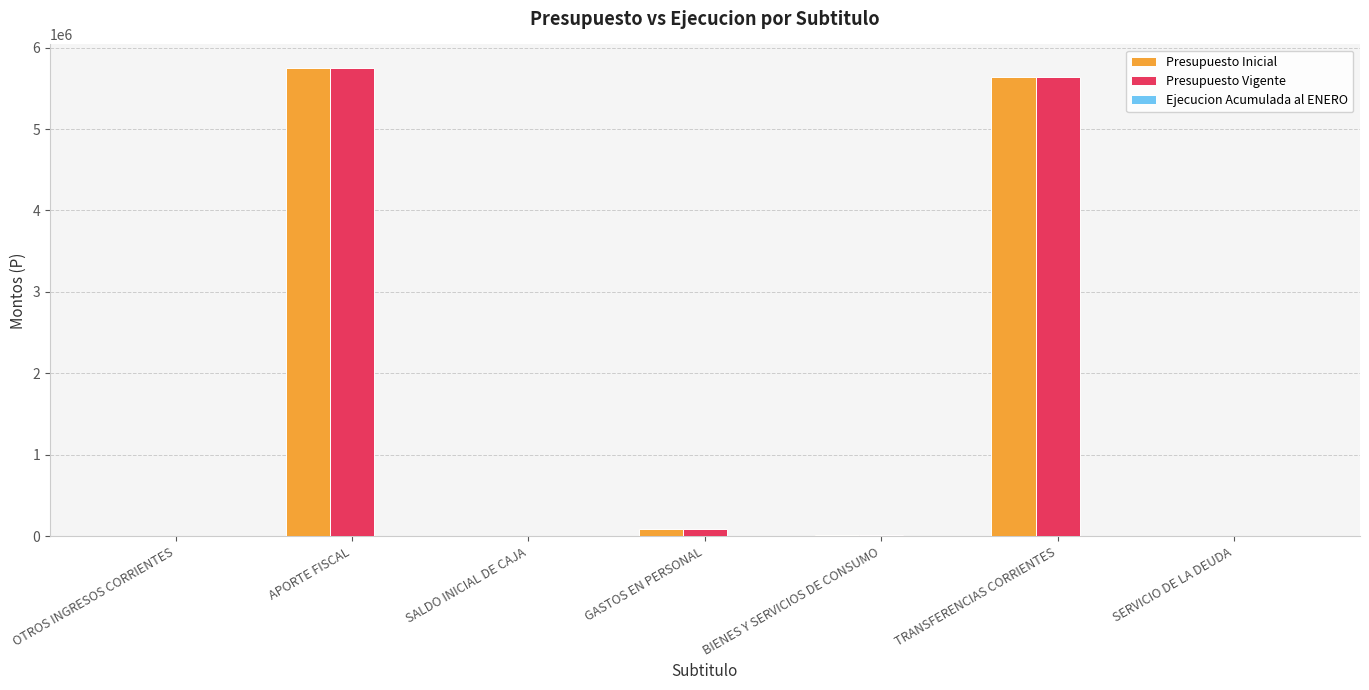

True or false: Presupuesto Inicial has a value of 5639989 at TRANSFERENCIAS CORRIENTES.

True